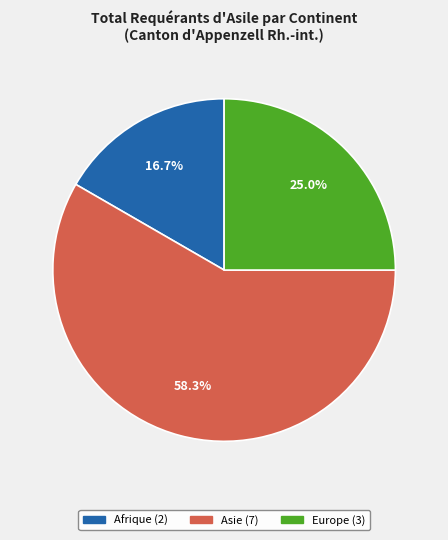

True or false: Europe accounts for 25% of the total.

True